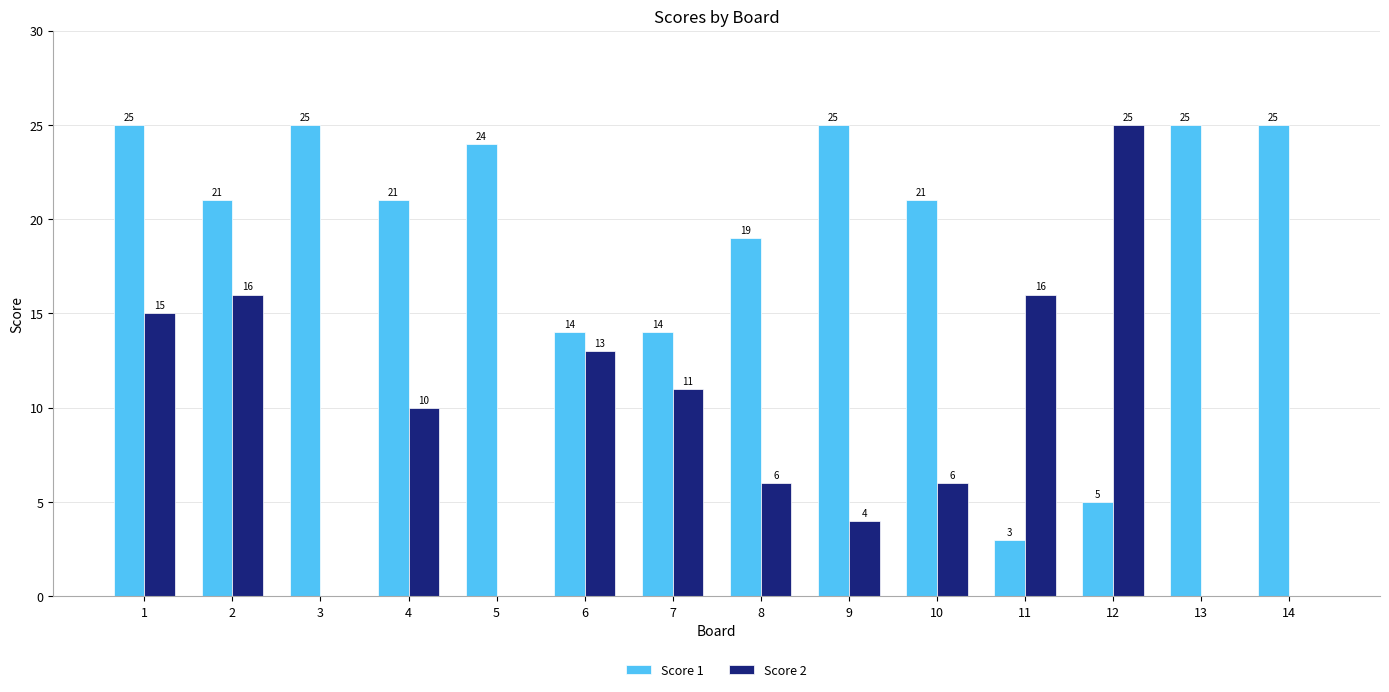

What is the total value across all series at 8?

25